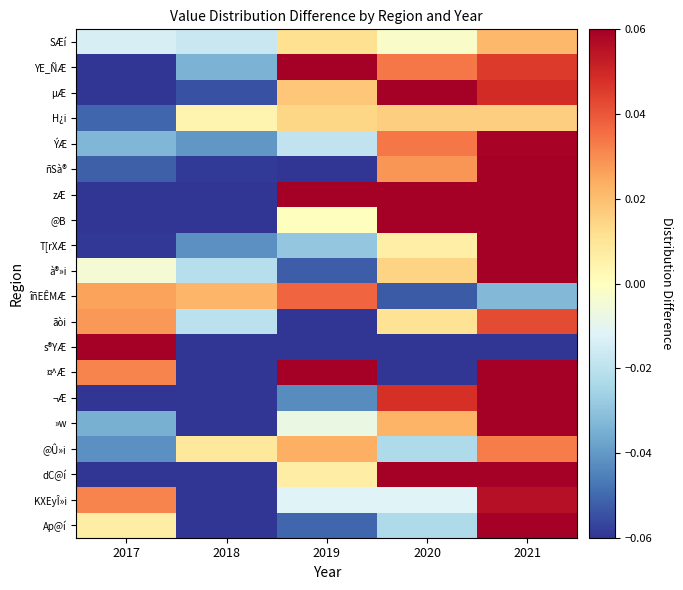

Reading left to right, list all the values displayed in this chart.

SÆí: 2017=-0.0	2018=-0.0	2019=0.0	2020=-0.0	2021=0.0
YE_ÑÆ: 2017=-0.1	2018=-0.0	2019=0.1	2020=0.0	2021=0.0
µÆ: 2017=-0.1	2018=-0.1	2019=0.0	2020=0.1	2021=0.0
H¿i: 2017=-0.1	2018=0.0	2019=0.0	2020=0.0	2021=0.0
ÝÆ: 2017=-0.0	2018=-0.0	2019=-0.0	2020=0.0	2021=0.1
ñSà®: 2017=-0.1	2018=-0.1	2019=-0.1	2020=0.0	2021=0.1
zÆ: 2017=-0.2	2018=-0.2	2019=0.1	2020=0.1	2021=0.2
@B: 2017=-0.1	2018=-0.1	2019=0.0	2020=0.1	2021=0.1
T[rXÆ: 2017=-0.1	2018=-0.0	2019=-0.0	2020=0.0	2021=0.1
à®»i: 2017=-0.0	2018=-0.0	2019=-0.1	2020=0.0	2021=0.1
îñEÊMÆ: 2017=0.0	2018=0.0	2019=0.0	2020=-0.1	2021=-0.0
ãòi: 2017=0.0	2018=-0.0	2019=-0.1	2020=0.0	2021=0.0
s®YÆ: 2017=4.0	2018=-1.0	2019=-1.0	2020=-1.0	2021=-1.0
¤^Æ: 2017=0.0	2018=-0.5	2019=0.3	2020=-0.2	2021=0.4
¬Æ: 2017=-0.1	2018=-0.2	2019=-0.0	2020=0.0	2021=0.3
»w: 2017=-0.0	2018=-0.1	2019=-0.0	2020=0.0	2021=0.1
@Û»i: 2017=-0.0	2018=0.0	2019=0.0	2020=-0.0	2021=0.0
dC@í: 2017=-0.1	2018=-0.1	2019=0.0	2020=0.1	2021=0.1
KXEyÎ»i: 2017=0.0	2018=-0.1	2019=-0.0	2020=-0.0	2021=0.1
Ap@í: 2017=0.0	2018=-0.1	2019=-0.1	2020=-0.0	2021=0.2